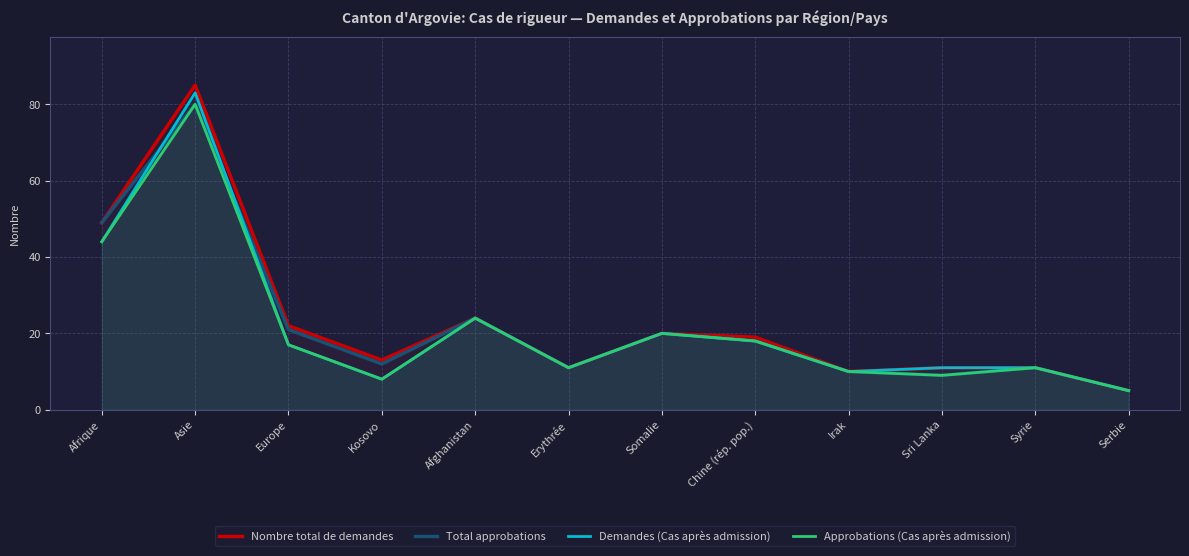

Which series changed the most between Asie and Europe?

Demandes (Cas après admission)